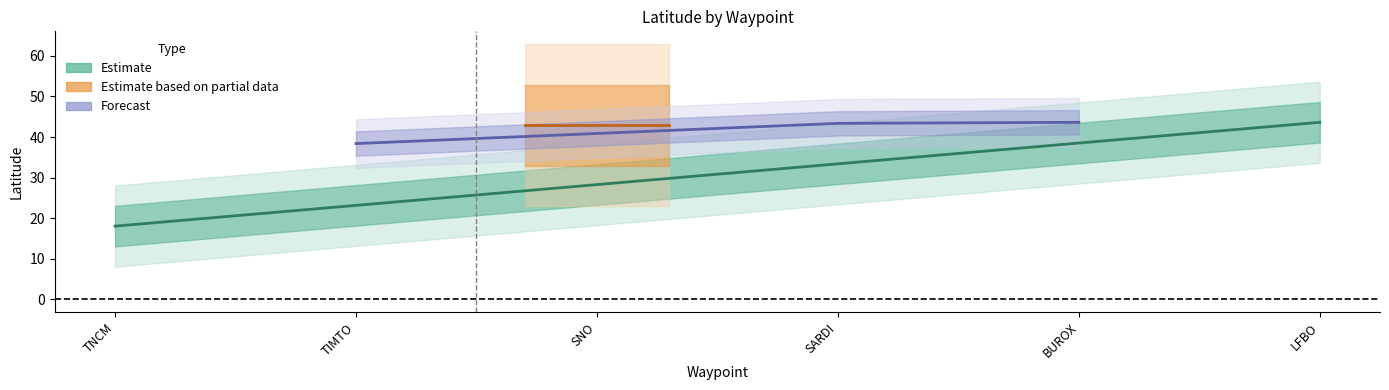

True or false: the data shows 29.1 at LFBO.

False